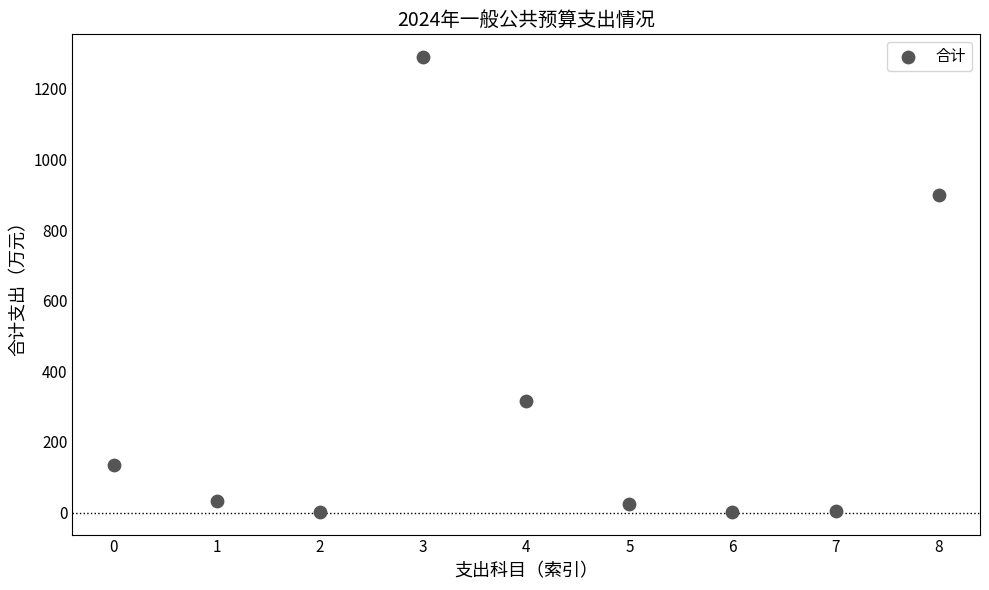

What Y value in the scatter plot is closest to 646?

900.0